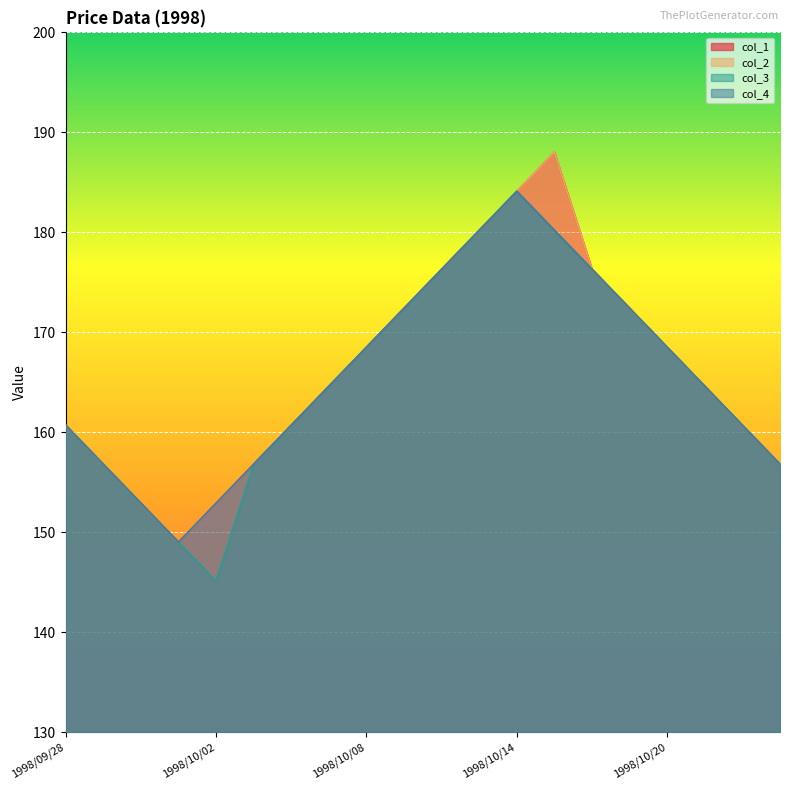

At which category does the chart reach its minimum across all series?

1998/10/02